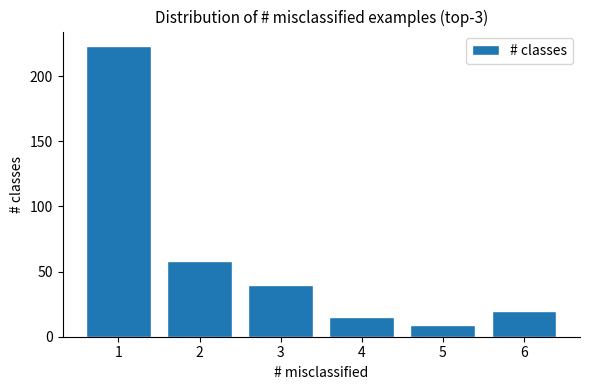

Reading right to left, extract all data points from this chart.

6=20	5=9	4=15	3=40	2=58	1=223